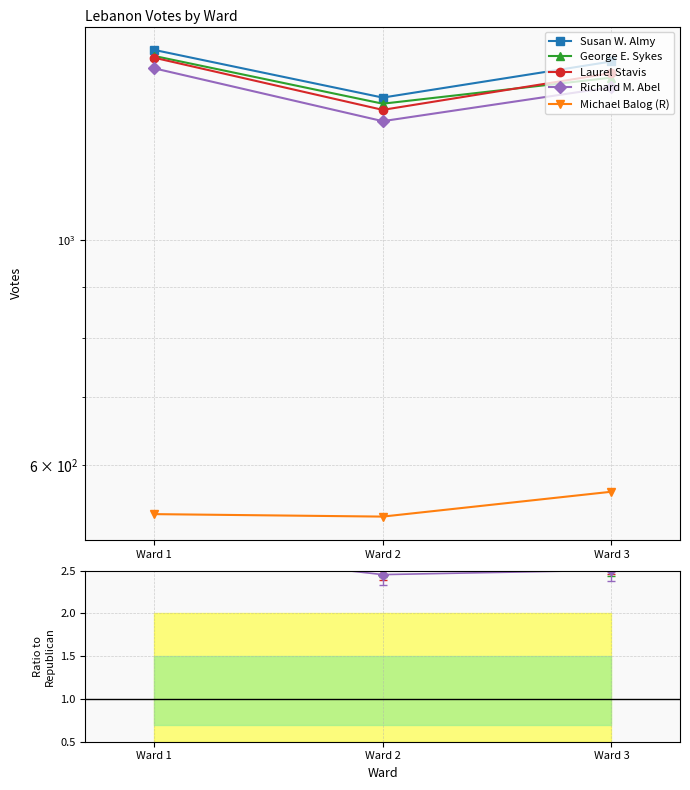

Where is Susan W. Almy nearest to the value 2?

Ward 2